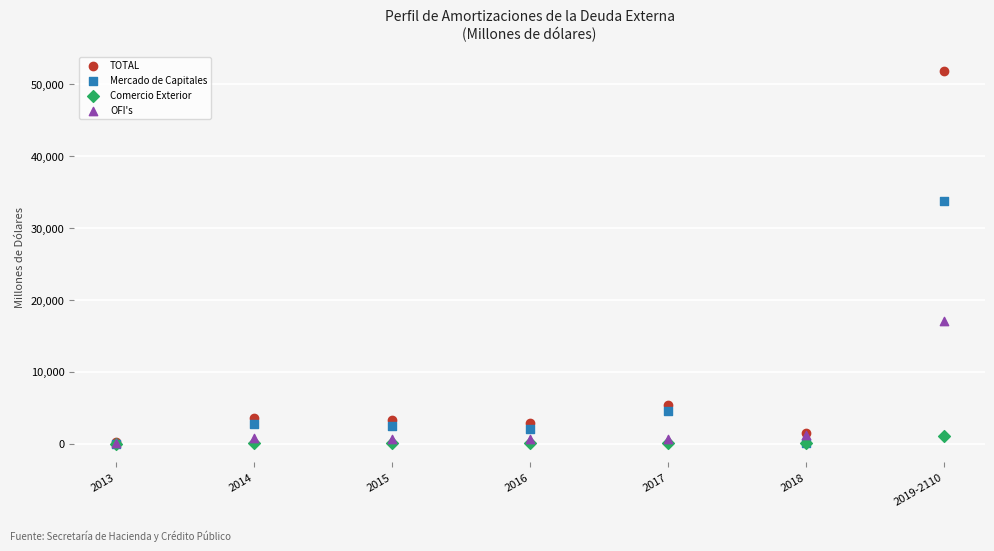

In the TOTAL series, what Y value is closest to 26025?

5445.8